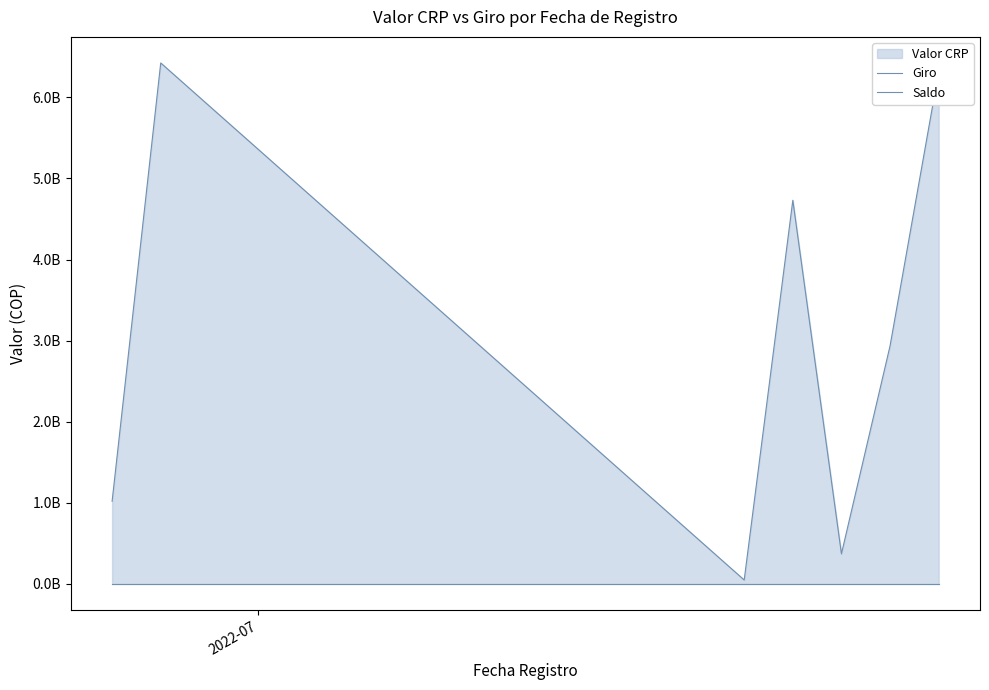

The Giro series shows 6423336845 at 1. True or false?

True